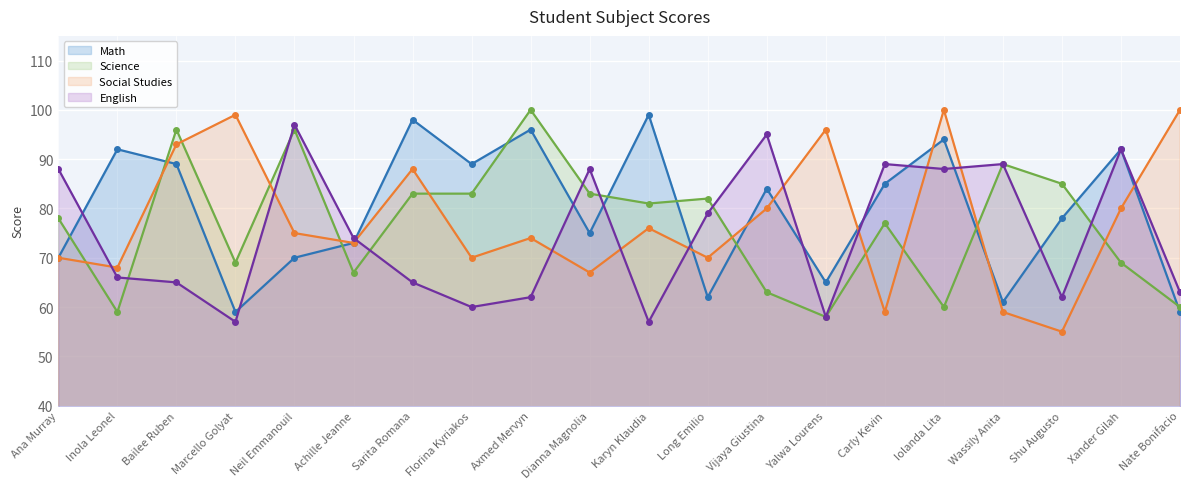

What is the label of the 17th point from the left?

Wassily Anita